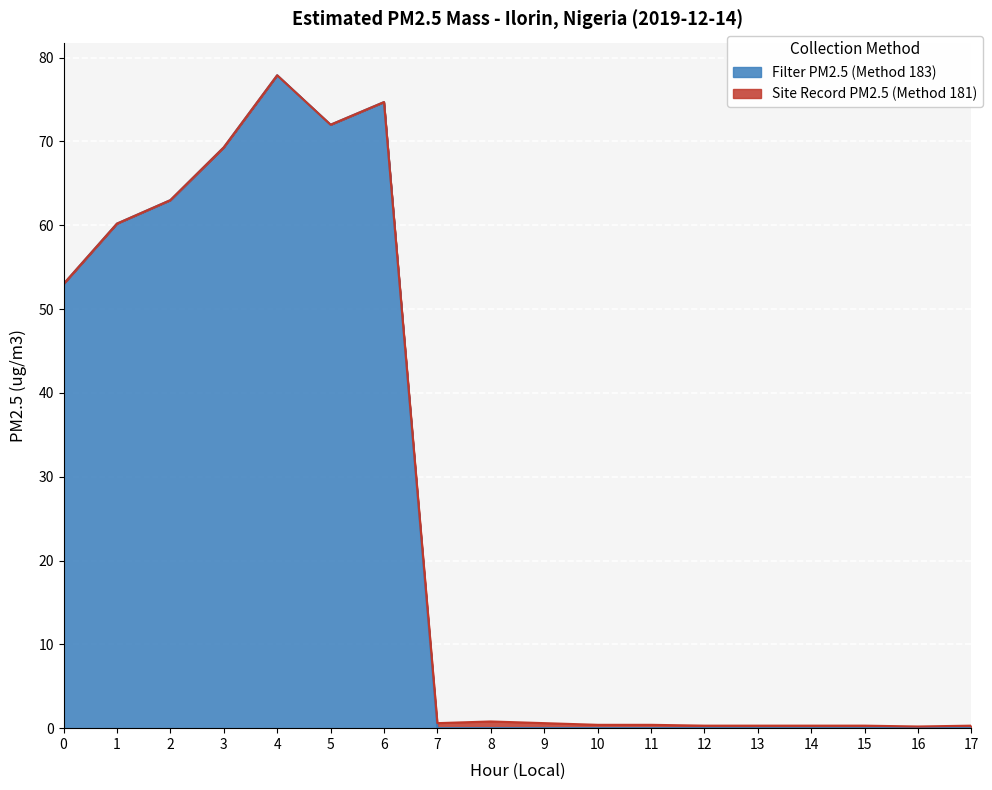

What is the sum of the values at 9 and 2?

63.0